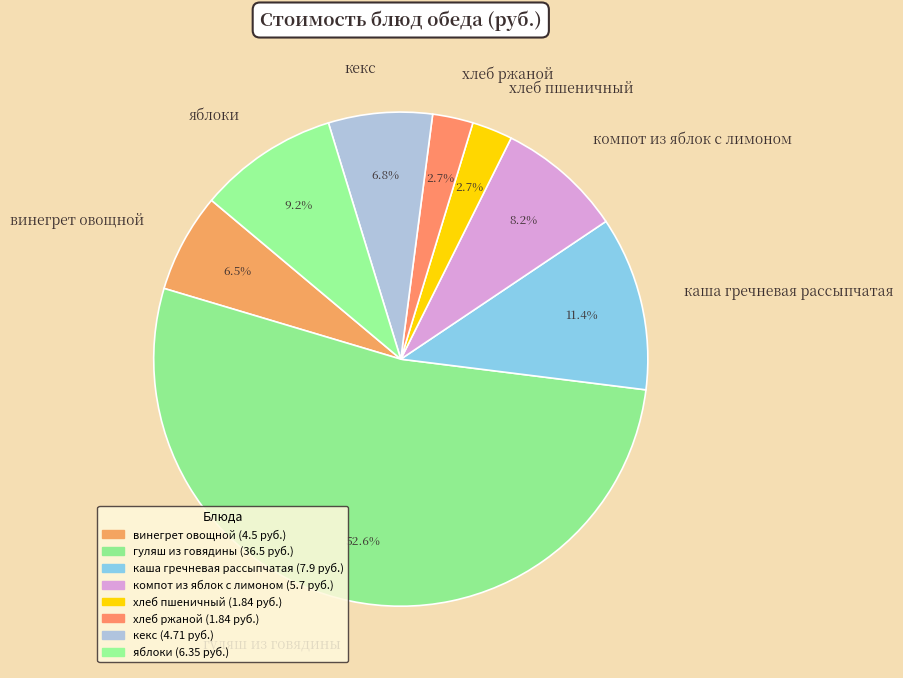

What is the total percentage of компот из яблок с лимоном and каша гречневая рассыпчатая?

19.6%